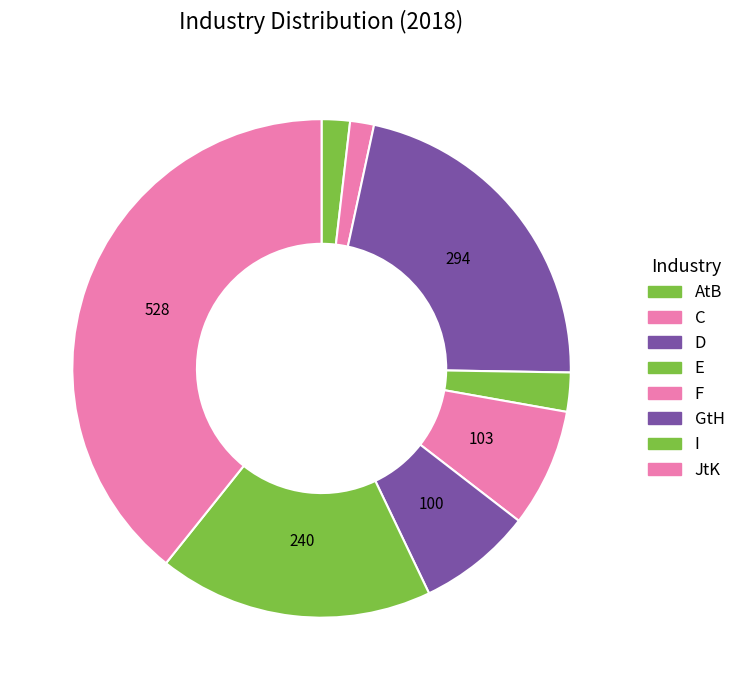

Count the number of slices in the pie.

8